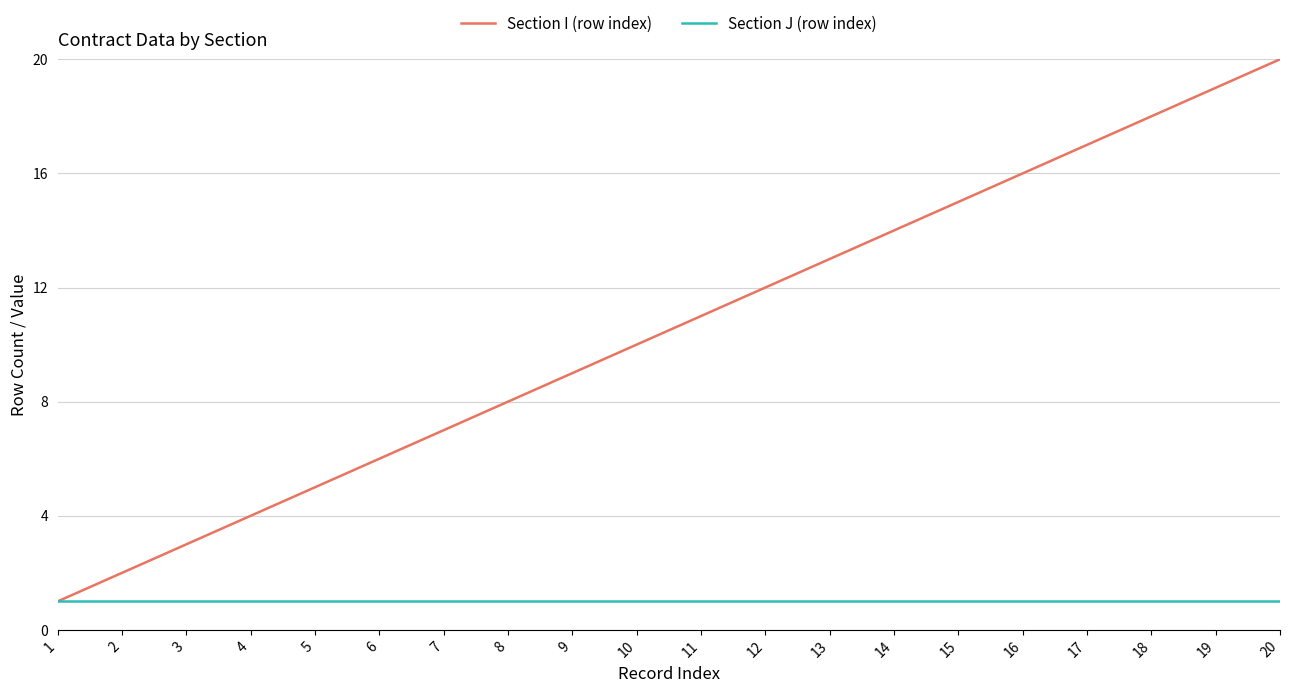

What is the highest value of the Section I (row index) series?

20